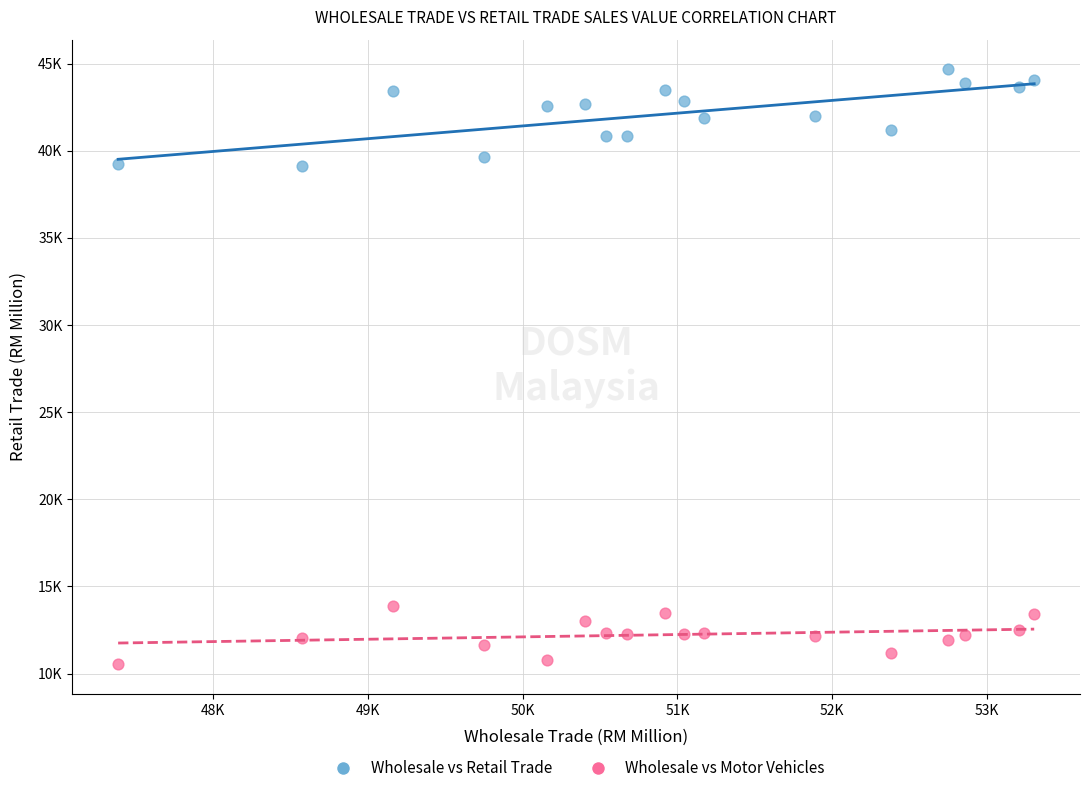

Which series has the largest Y range (max minus min)?

Wholesale vs Retail Trade